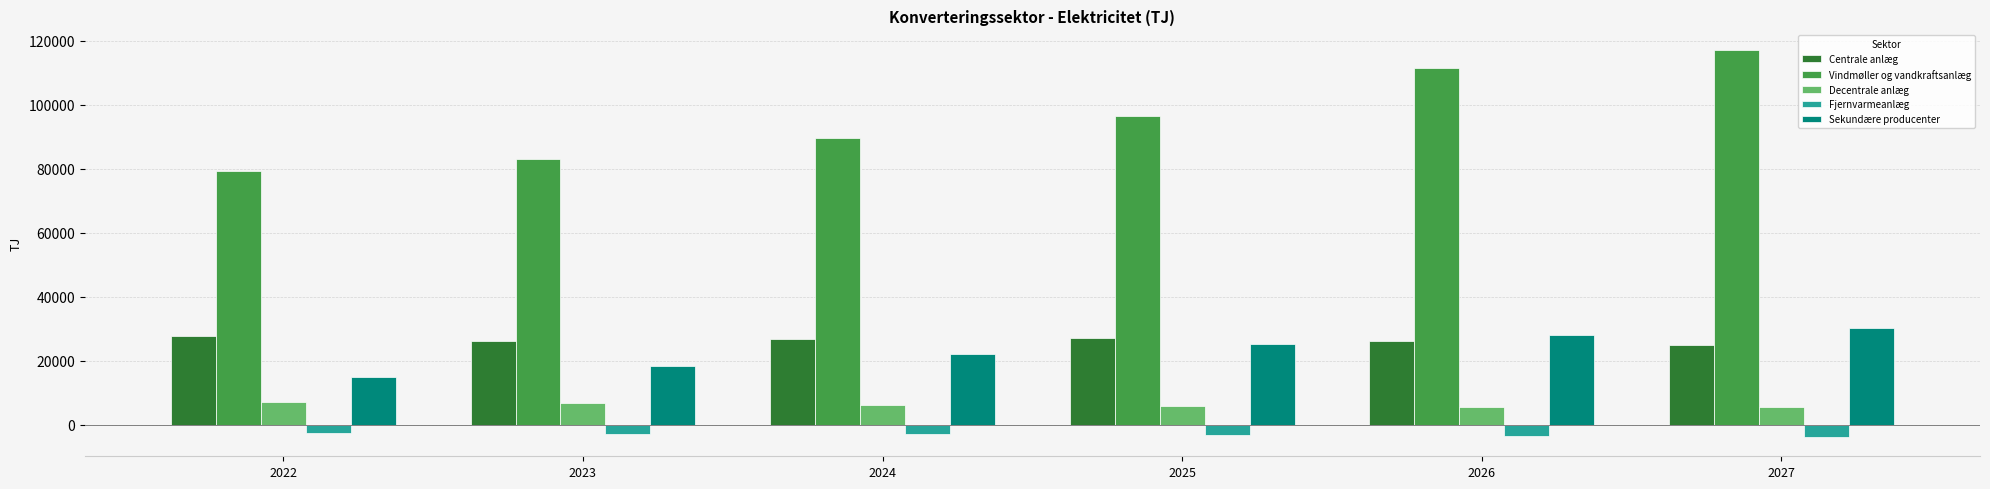

List the series in order of their peak value, lowest first.

Fjernvarmeanlæg, Decentrale anlæg, Centrale anlæg, Sekundære producenter, Vindmøller og vandkraftsanlæg